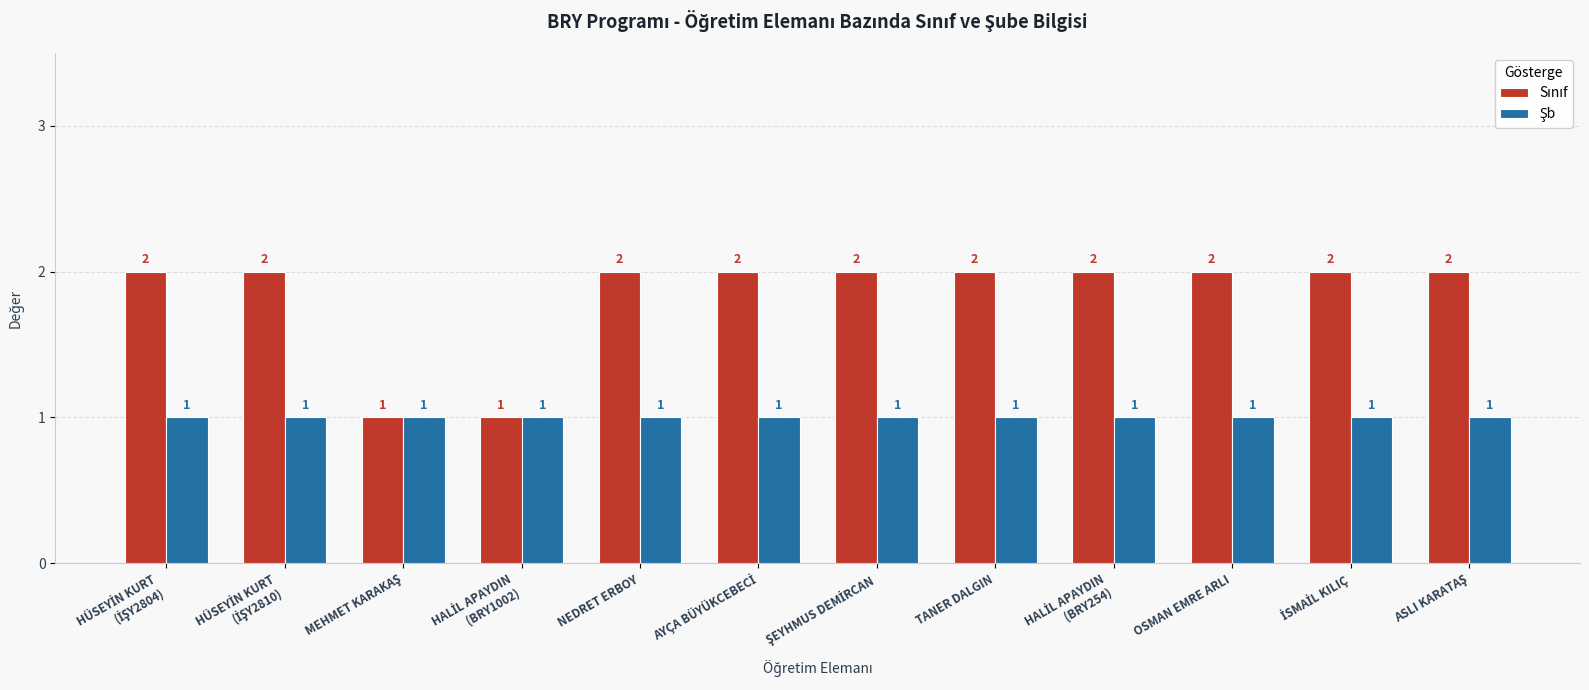

Between HALİL APAYDIN
(BRY254) and İSMAİL KILIÇ, which is larger?

HALİL APAYDIN
(BRY254)